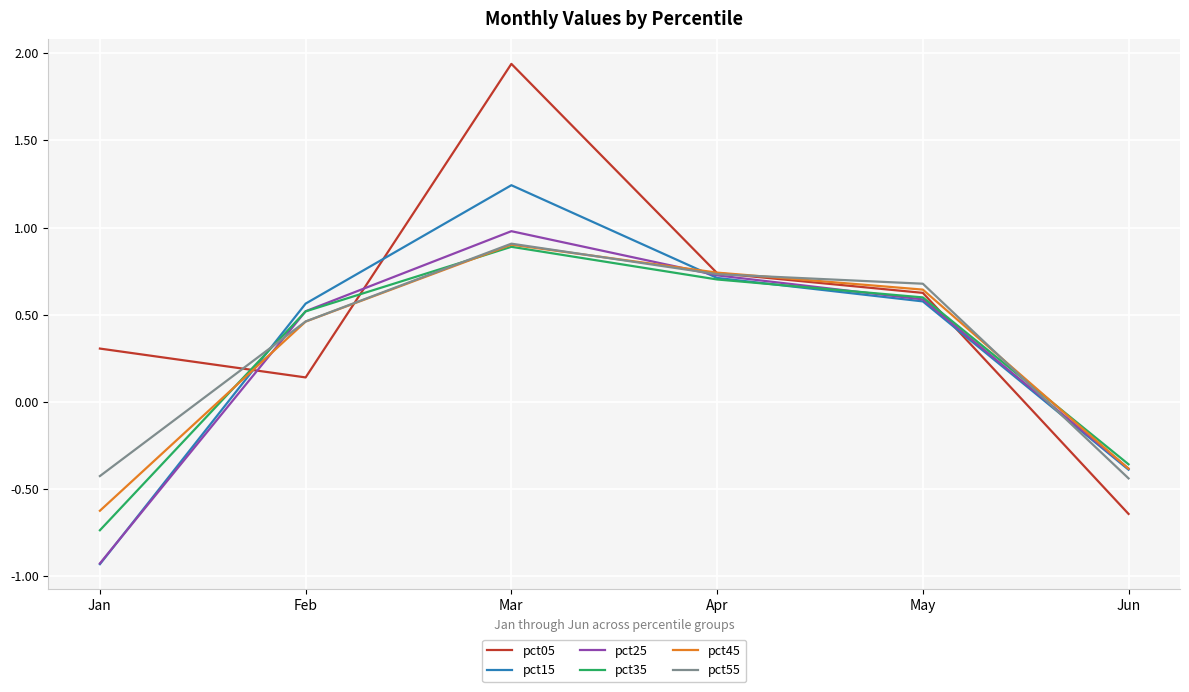

What is the difference between the pct45 values at Jun and Mar?

1.3